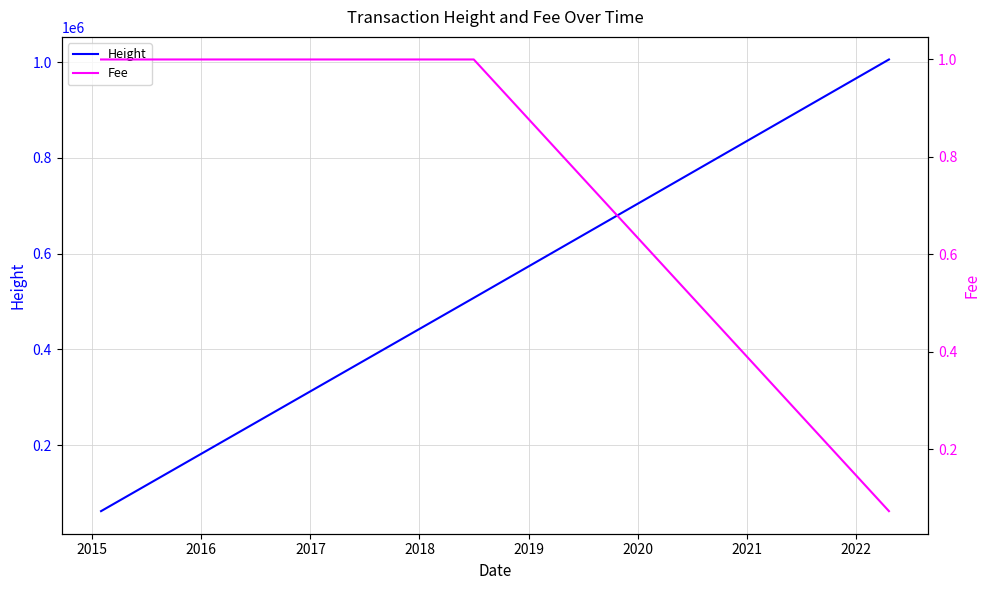

True or false: Fee and Height cross at least once.

False